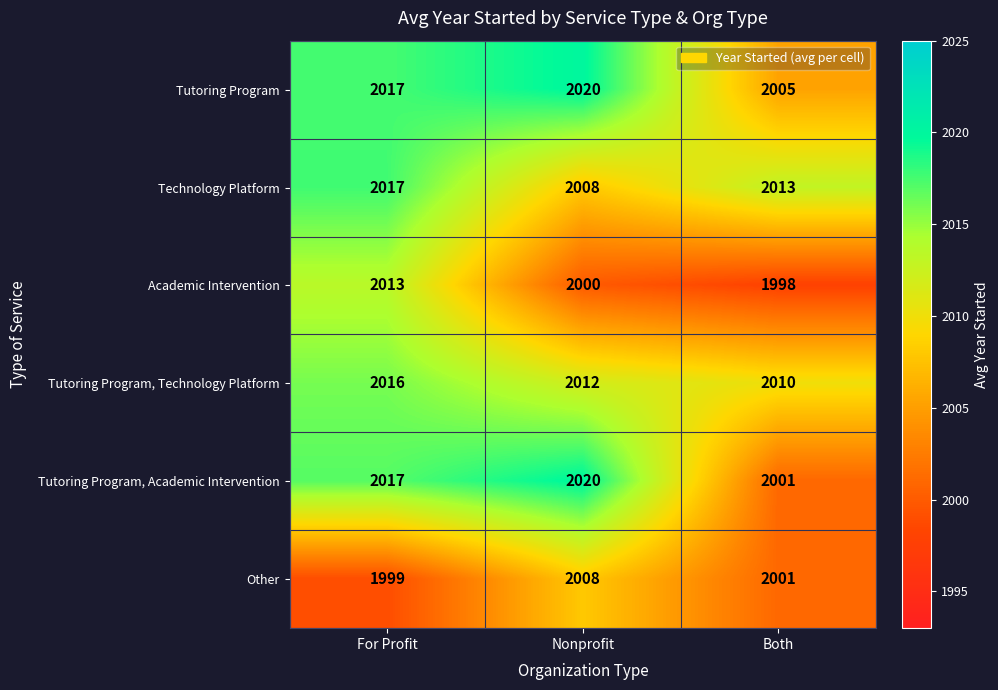

Between For Profit and Nonprofit, which series saw the biggest shift?

Academic Intervention